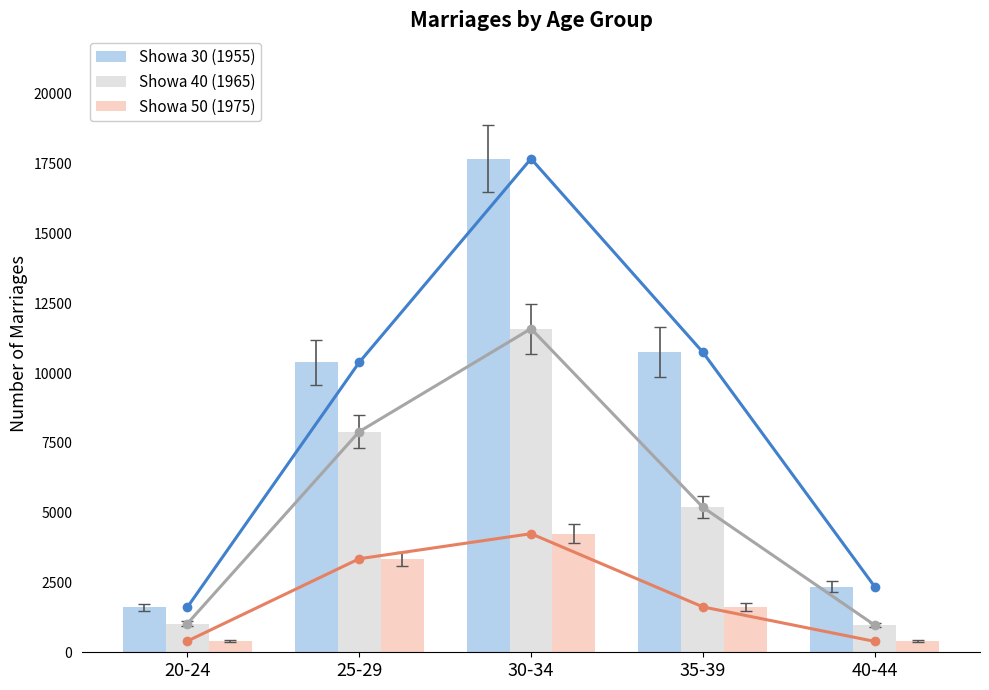

Rank the series by their maximum value, from highest to lowest.

Showa 30 (1955), Showa 40 (1965), Showa 50 (1975)